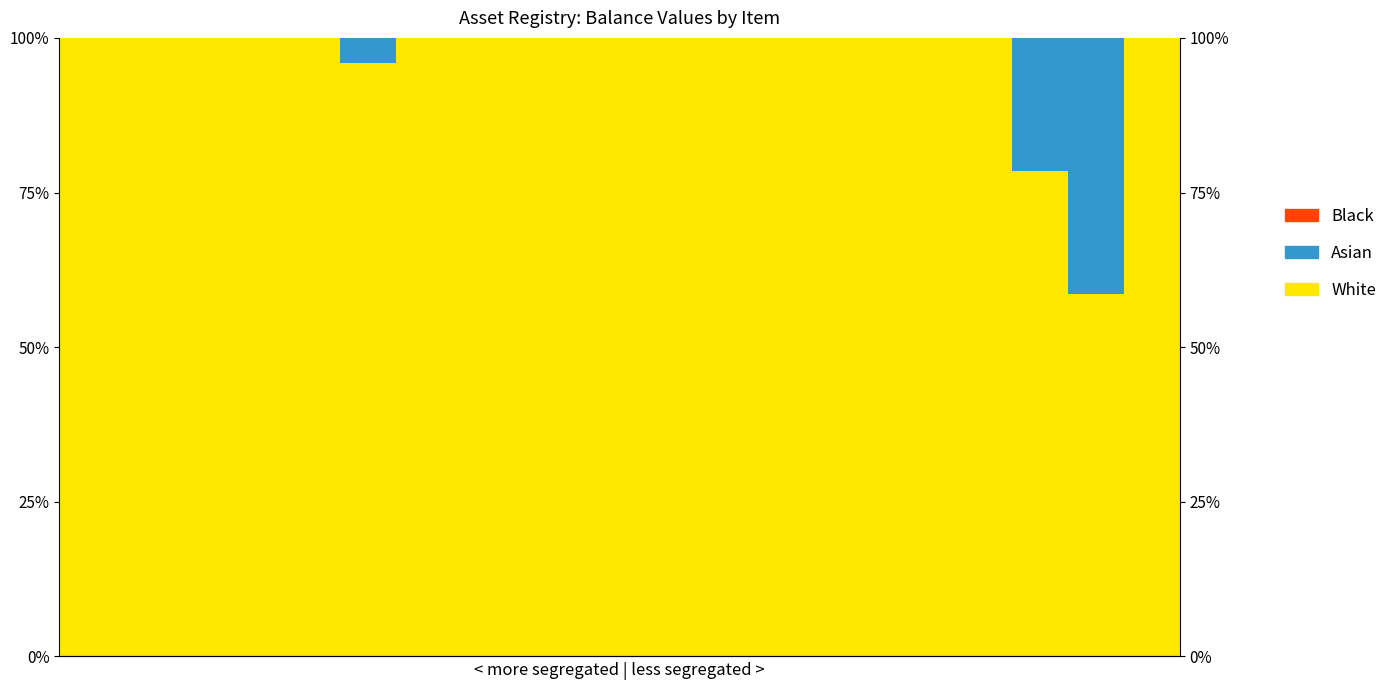

How many data points does each series have?

20